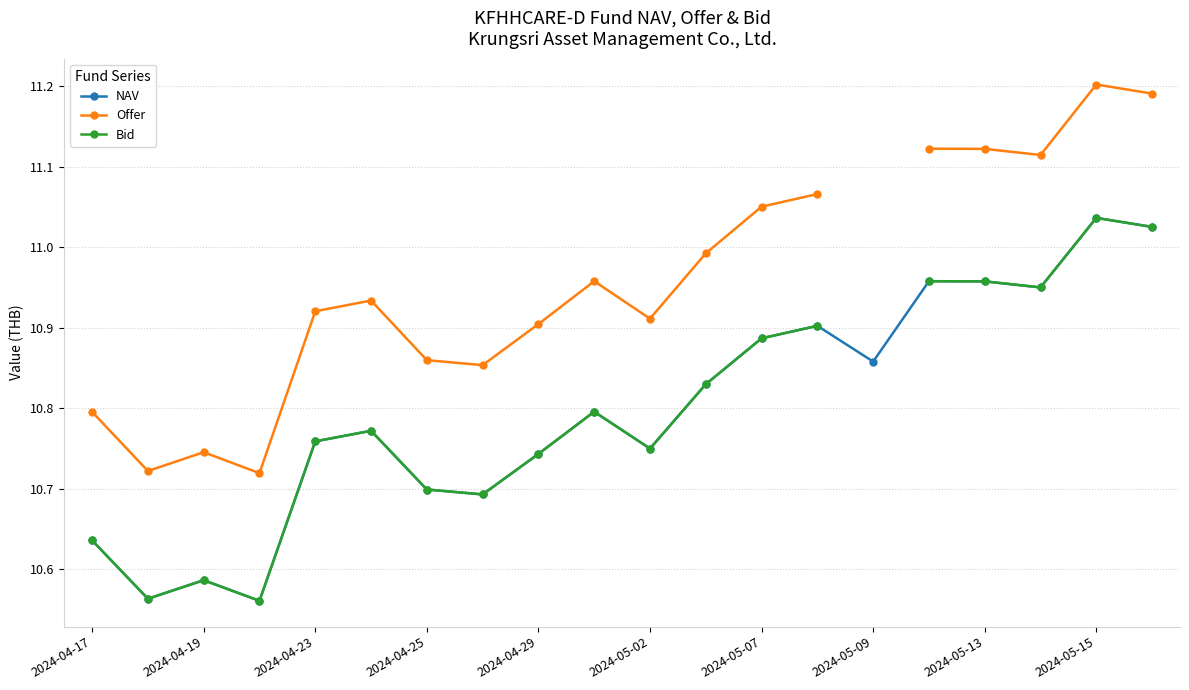

The value of NAV at 2024-05-02 is 16.3. True or false?

False